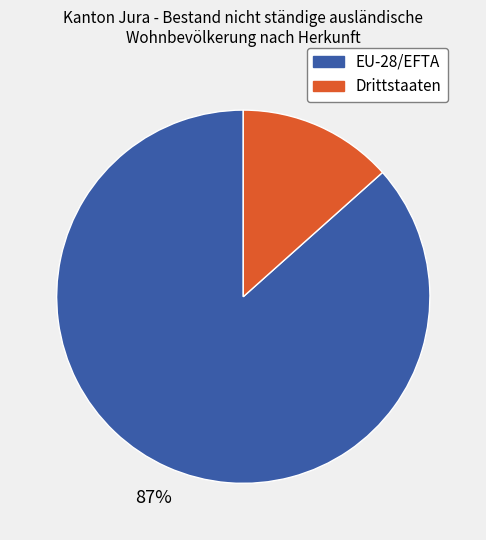

What is the majority slice?

EU-28/EFTA